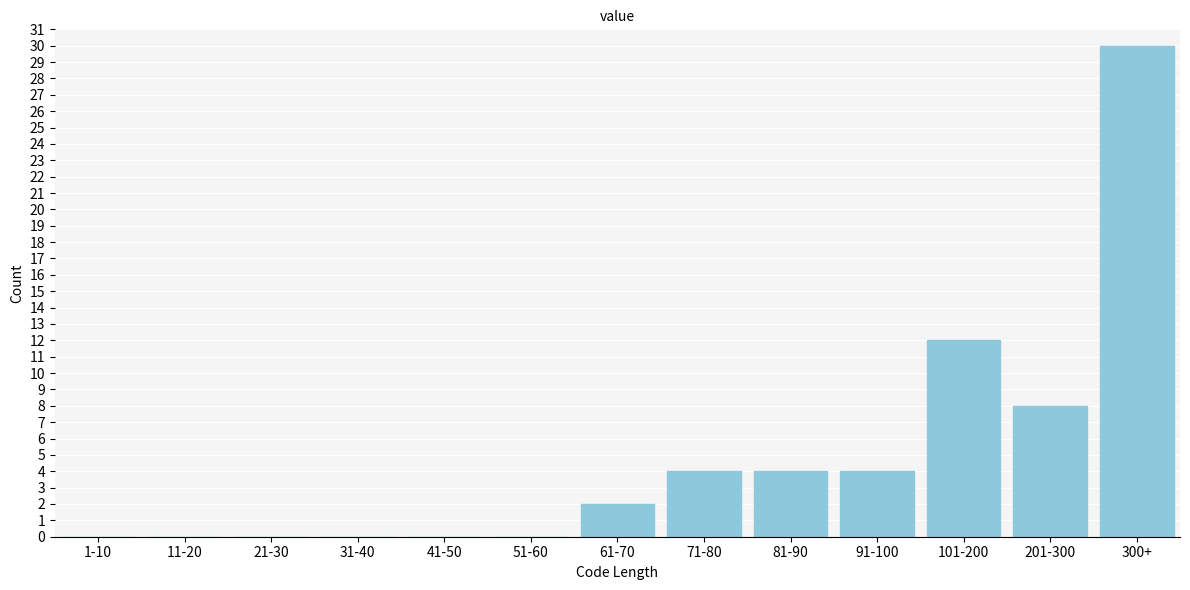

Reading left to right, transcribe all the data shown in this chart.

1-10=0	11-20=0	21-30=0	31-40=0	41-50=0	51-60=0	61-70=2	71-80=4	81-90=4	91-100=4	101-200=12	201-300=8	300+=30